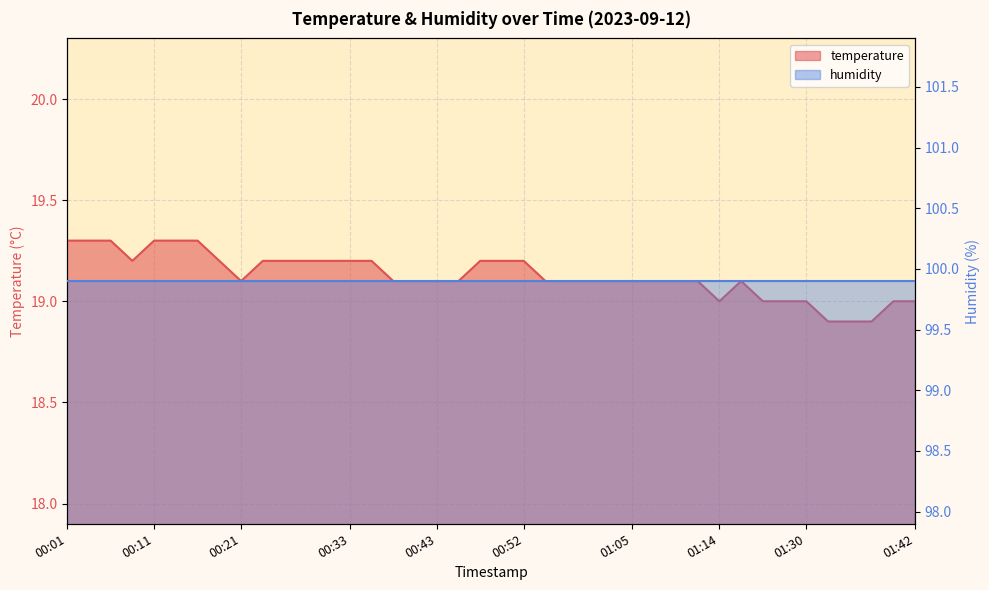

At which category does the chart reach its minimum across all series?

01:32